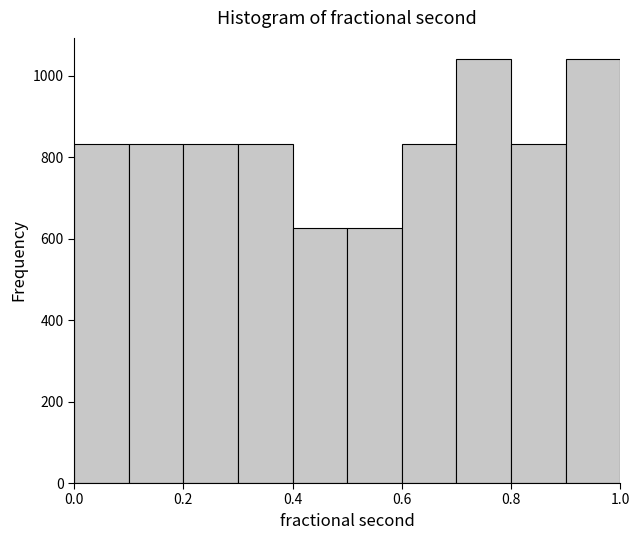

Reading left to right, transcribe this chart: for each bar, give the range it covers on the x-axis and its height. The values are not printed on the chart, so give them approximately, as read against the axis.

0.0 to 0.1: 840
0.1 to 0.2: 840
0.2 to 0.3: 840
0.3 to 0.4: 840
0.4 to 0.5: 620
0.5 to 0.6: 620
0.6 to 0.7: 840
0.7 to 0.8: 1040
0.8 to 0.9: 840
0.9 to 1.0: 1040